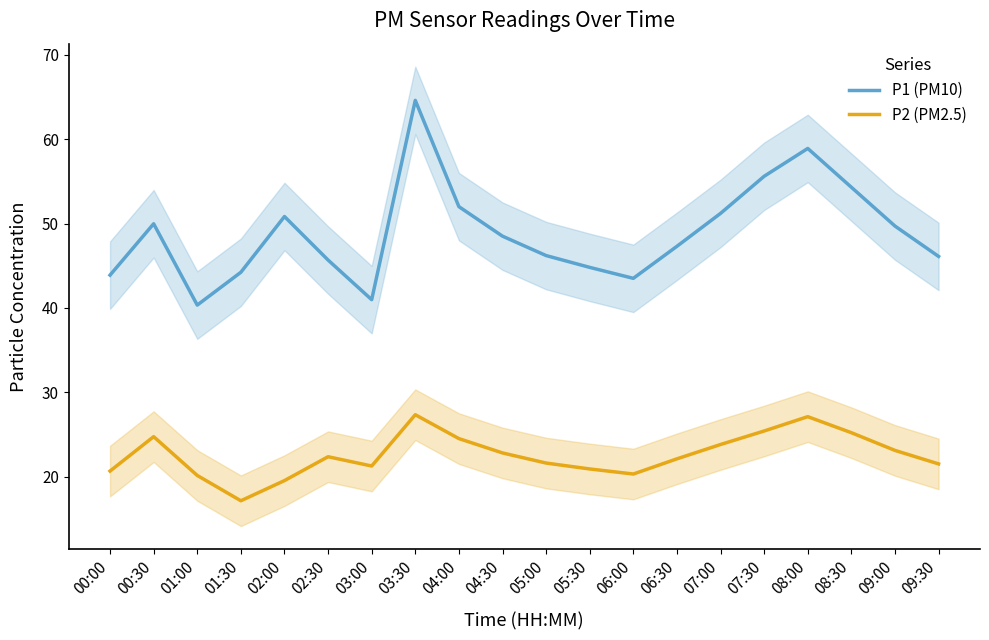

How many interior local peaks does the P1 (PM10) series have?

4